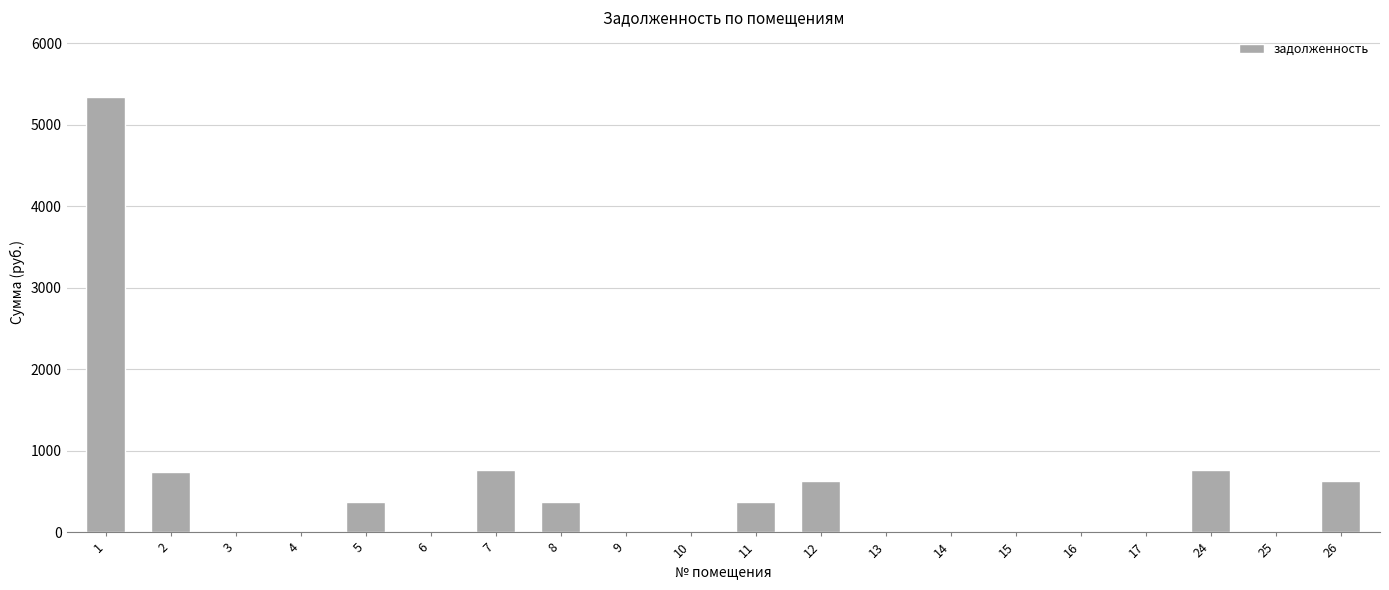

What is the change in value from 4 to 24?

+759.5